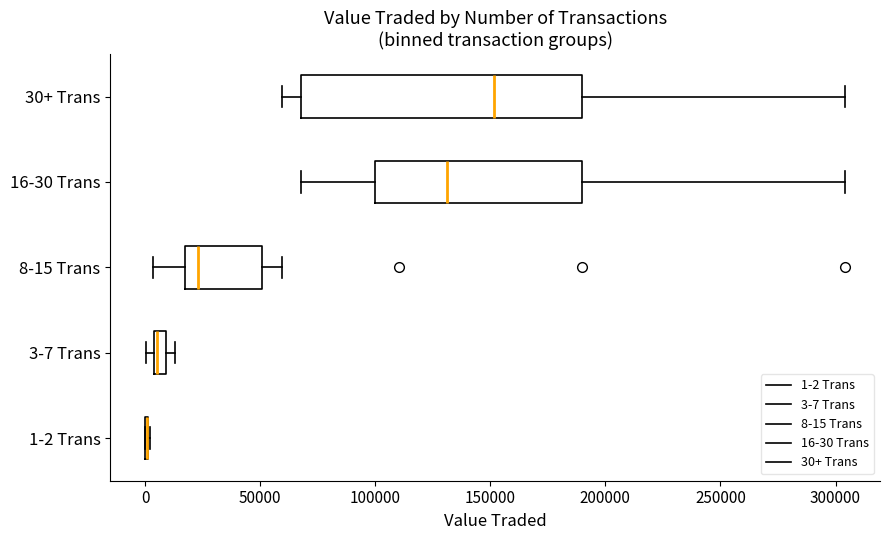

Where does the median line of the box for 30+ Trans sit on the x-axis? The values are not printed on the chart, so give them approximately, as read against the axis.

150000